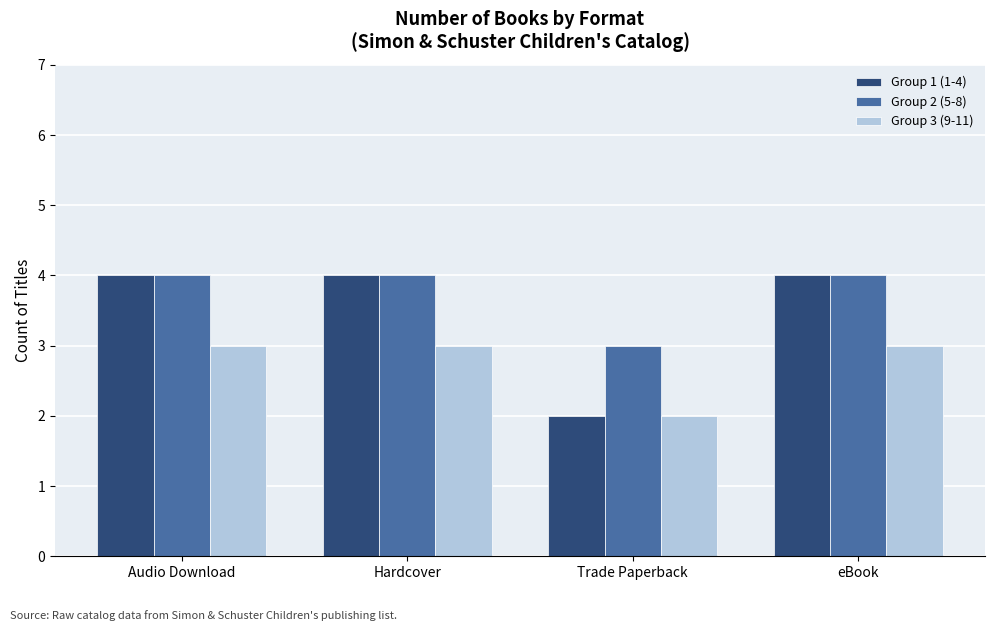

List the series in order of their overall mean, highest first.

Group 2 (5-8), Group 1 (1-4), Group 3 (9-11)